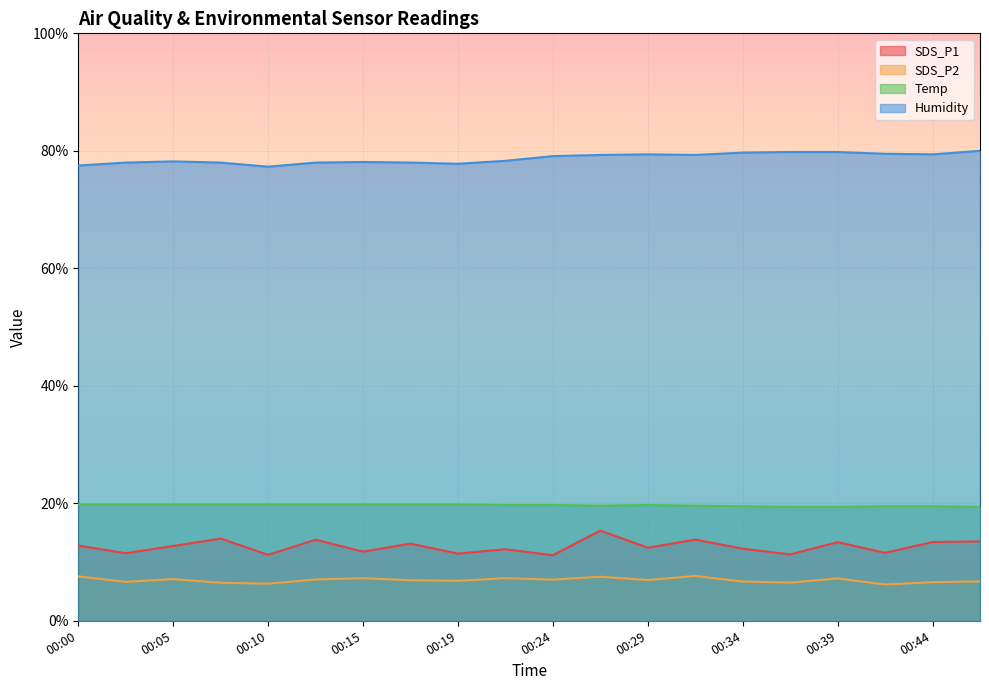

Where is the first local maximum for SDS_P1?

00:07